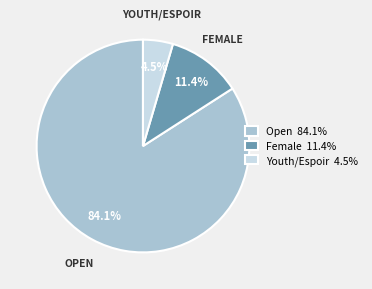

To the nearest percent, what portion does Female represent?

11%